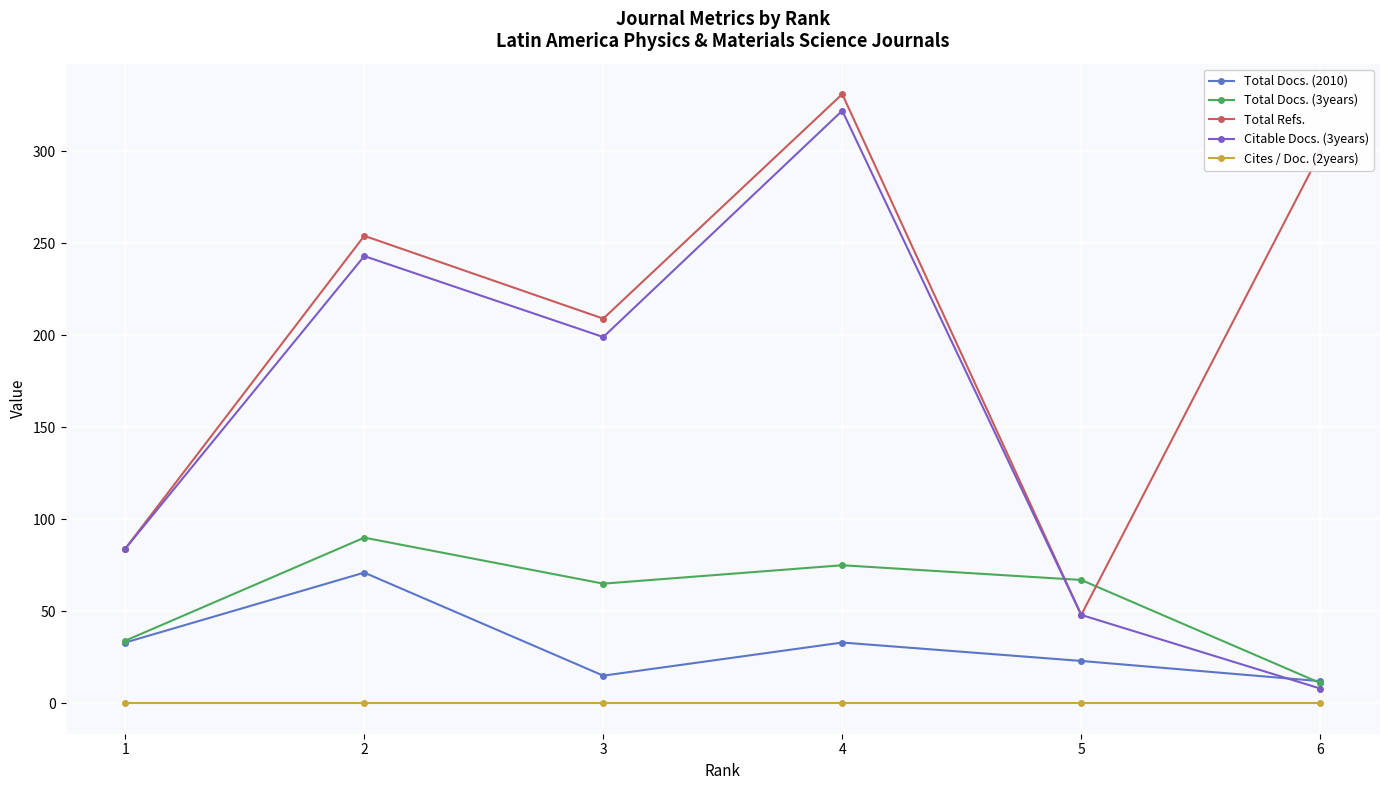

At which label does Total Docs. (2010) reach its peak?

2